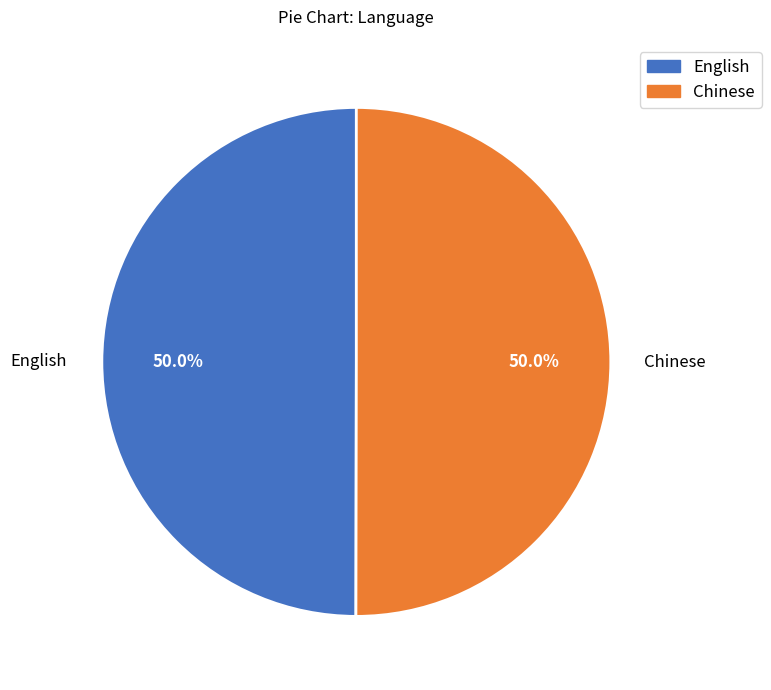

What percentage do Chinese and English together represent?

100.0%